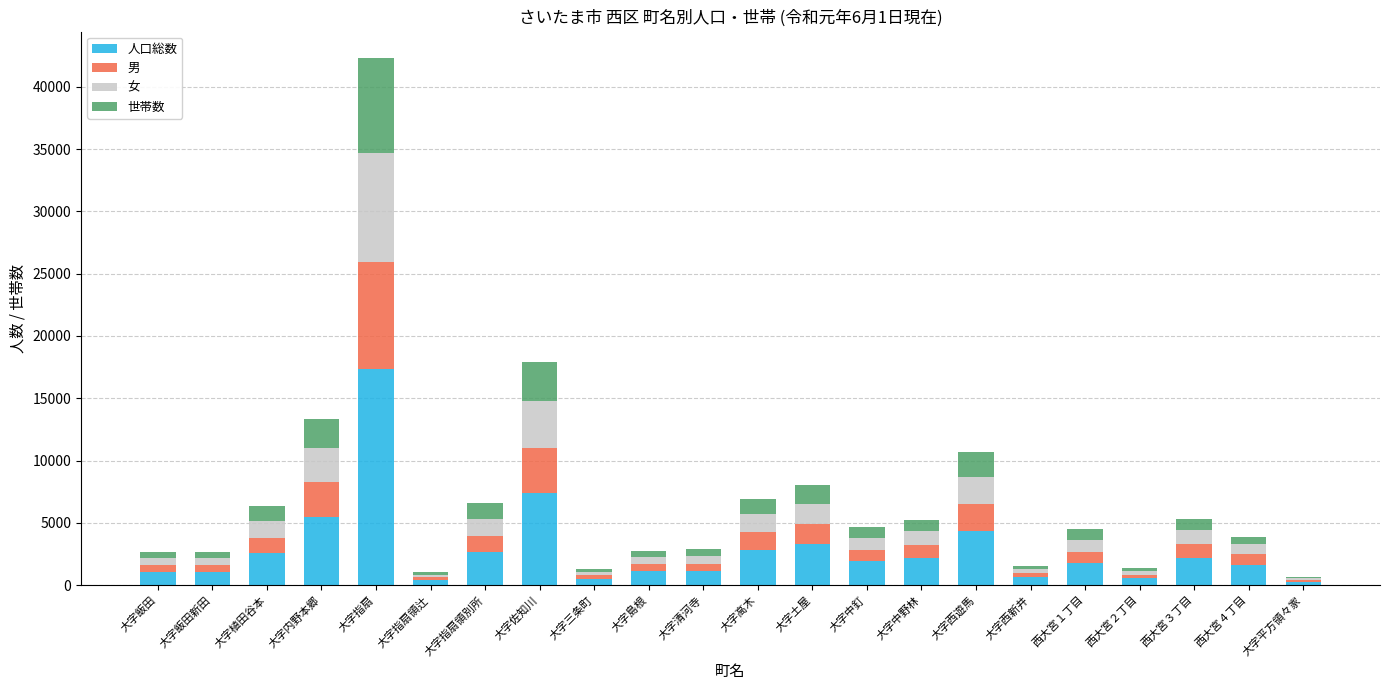

The value of 人口総数 at 西大宮４丁目 is 1634. True or false?

True